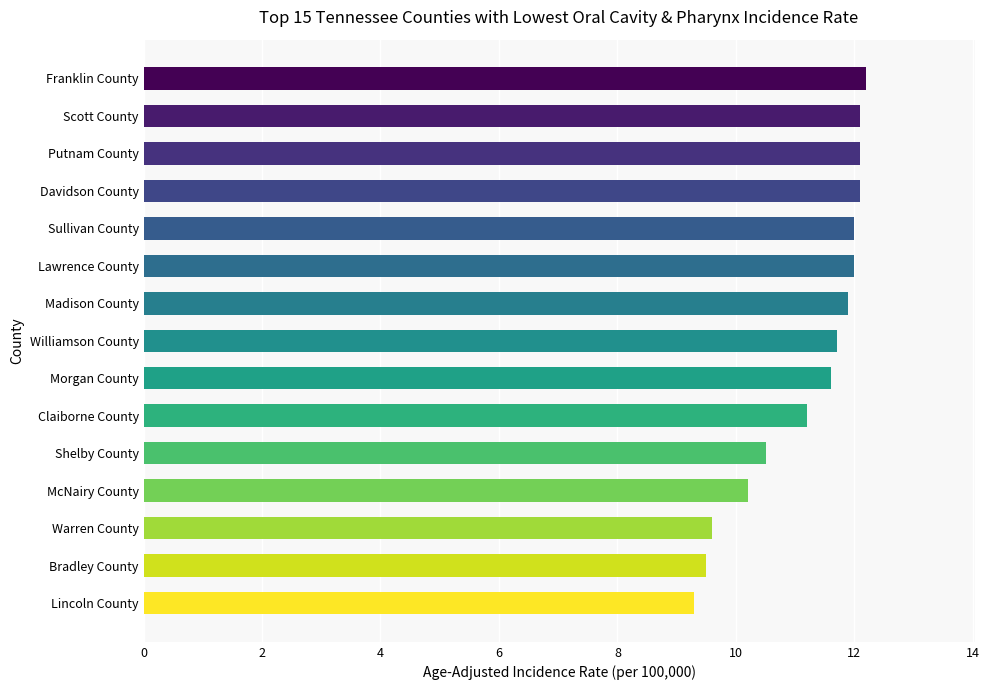

The chart shows a value of 5.3 at Warren County. True or false?

False